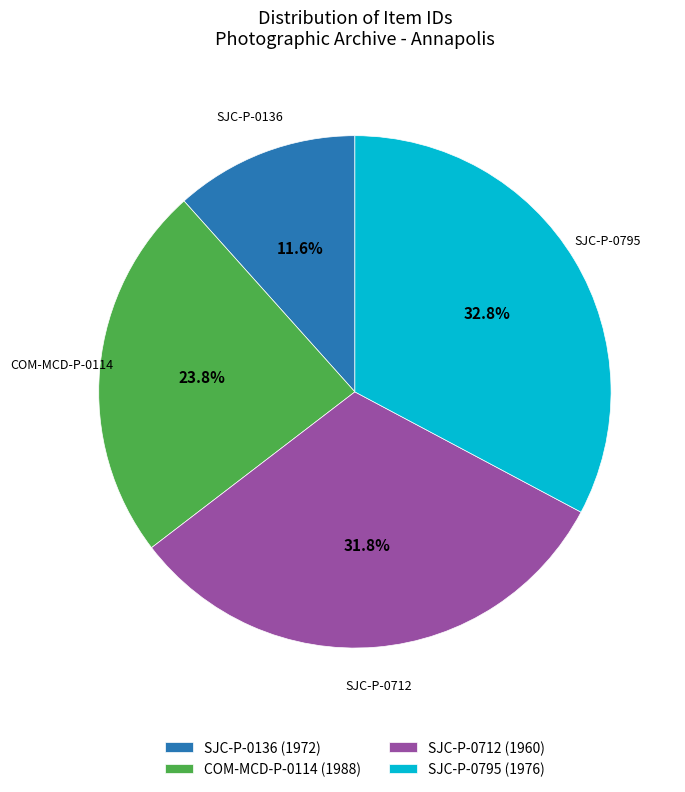

To the nearest percent, what is the difference between the largest and smallest slice percentages?

21%